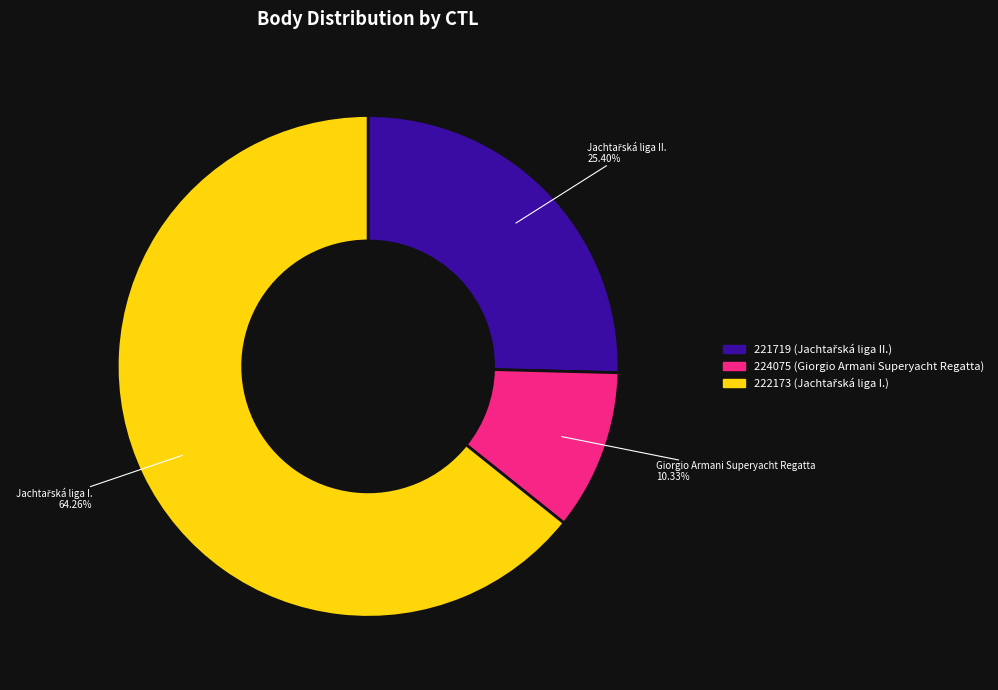

Which slice is the largest?

222173